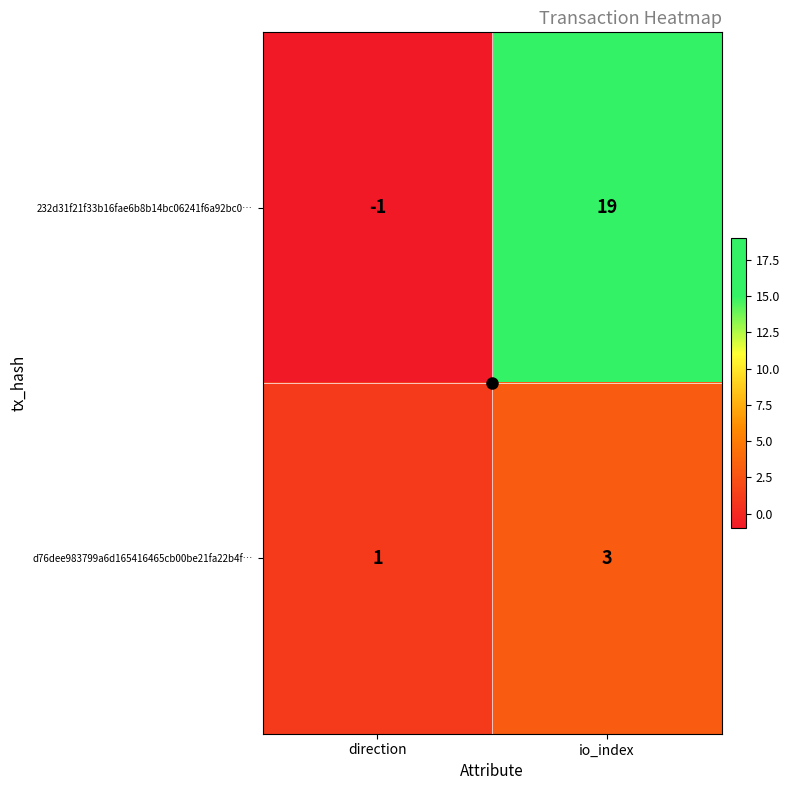

What is the sum of all d76dee983799a6d165416465cb00be21fa22b4f… values?

4